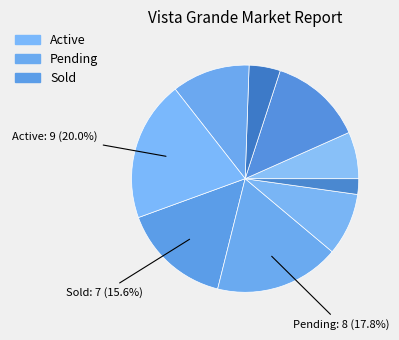

Count the number of slices in the pie.

9